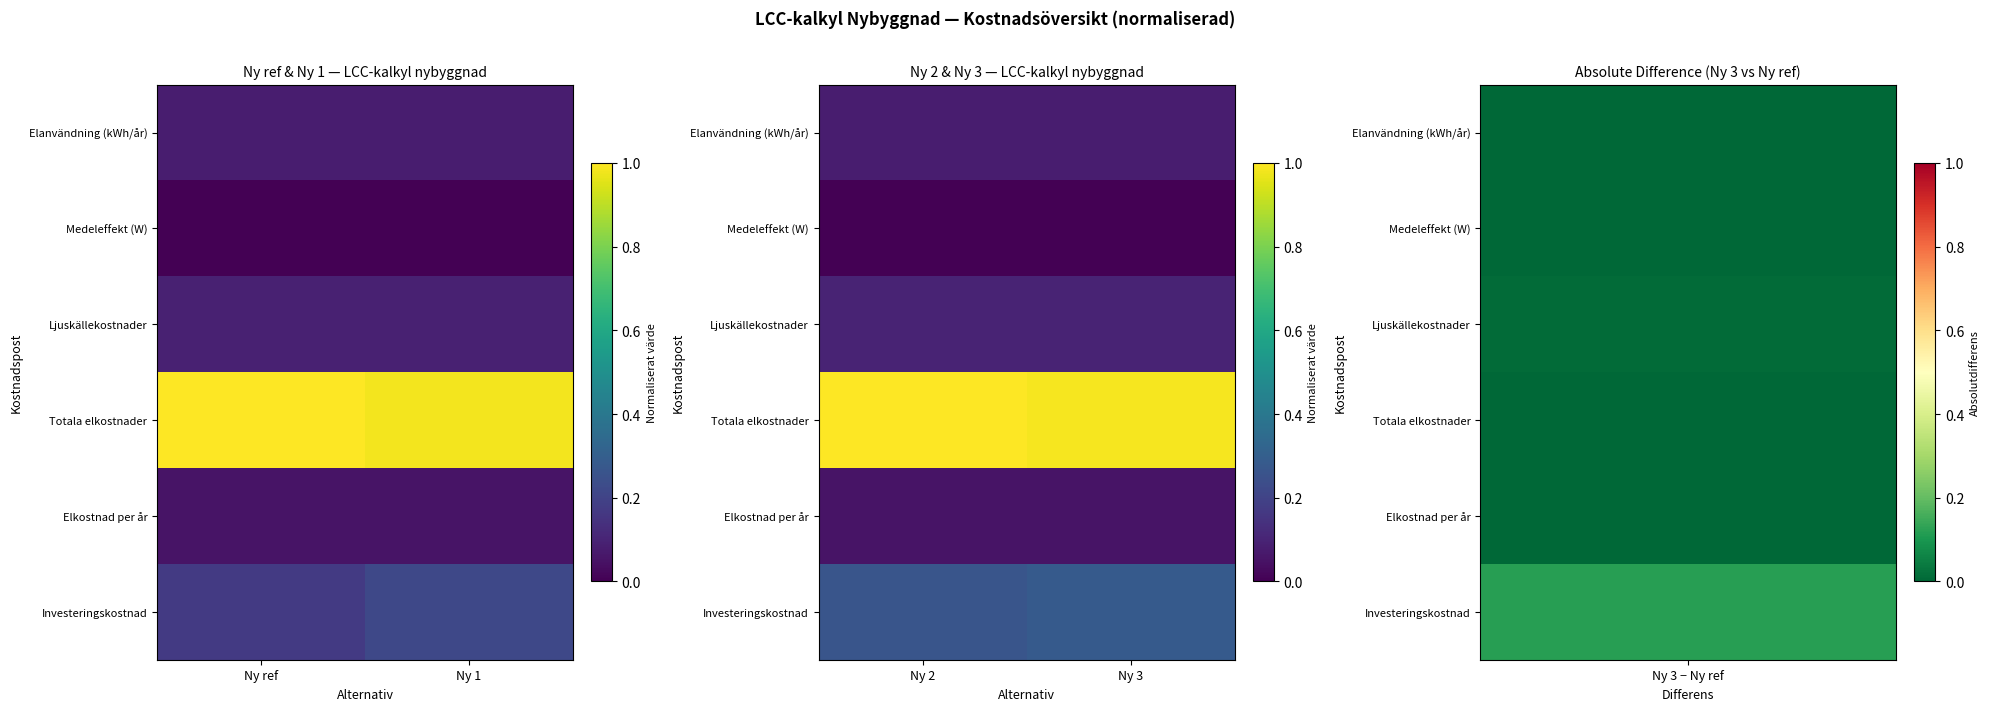

At which category is the sum across all series the highest?

Ny 3